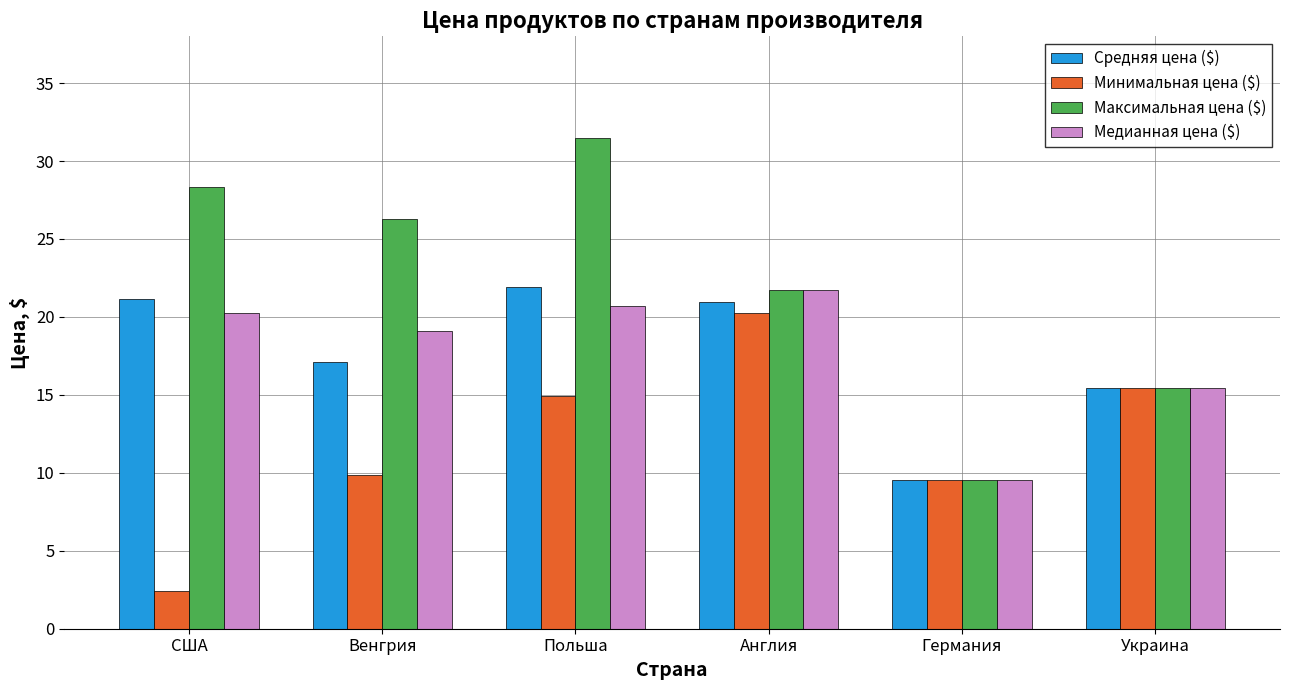

Which category has the lowest value across all series?

США